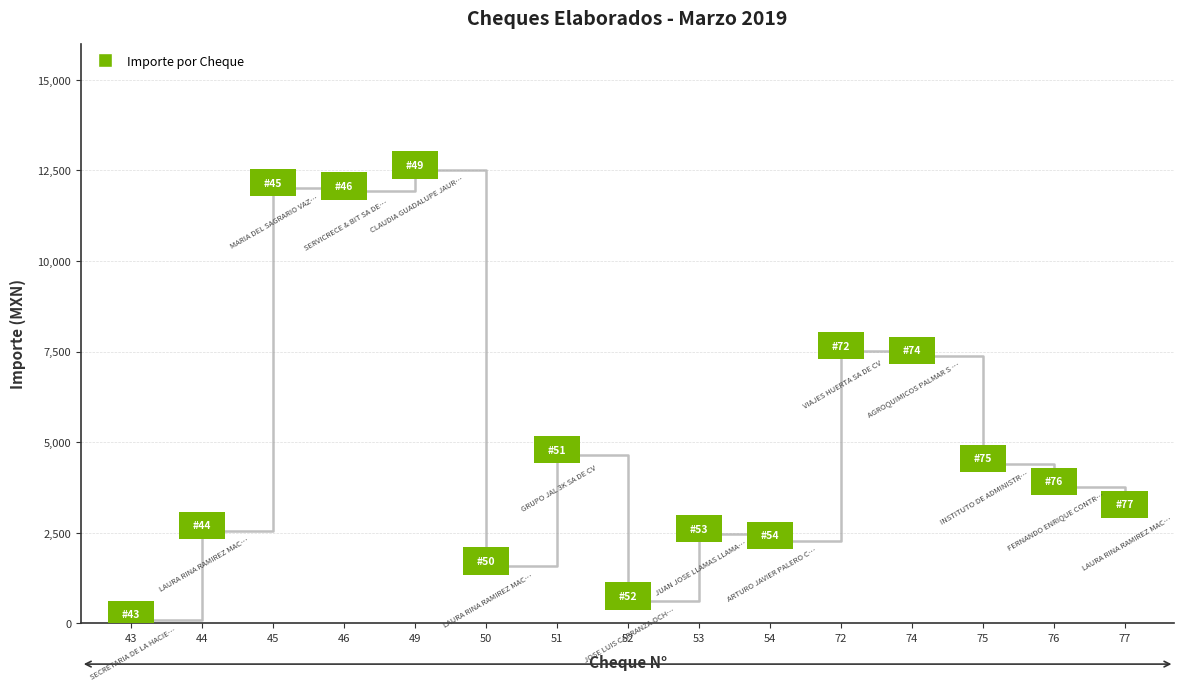

What is the ratio of the value at 46 to the value at 49?

1.0